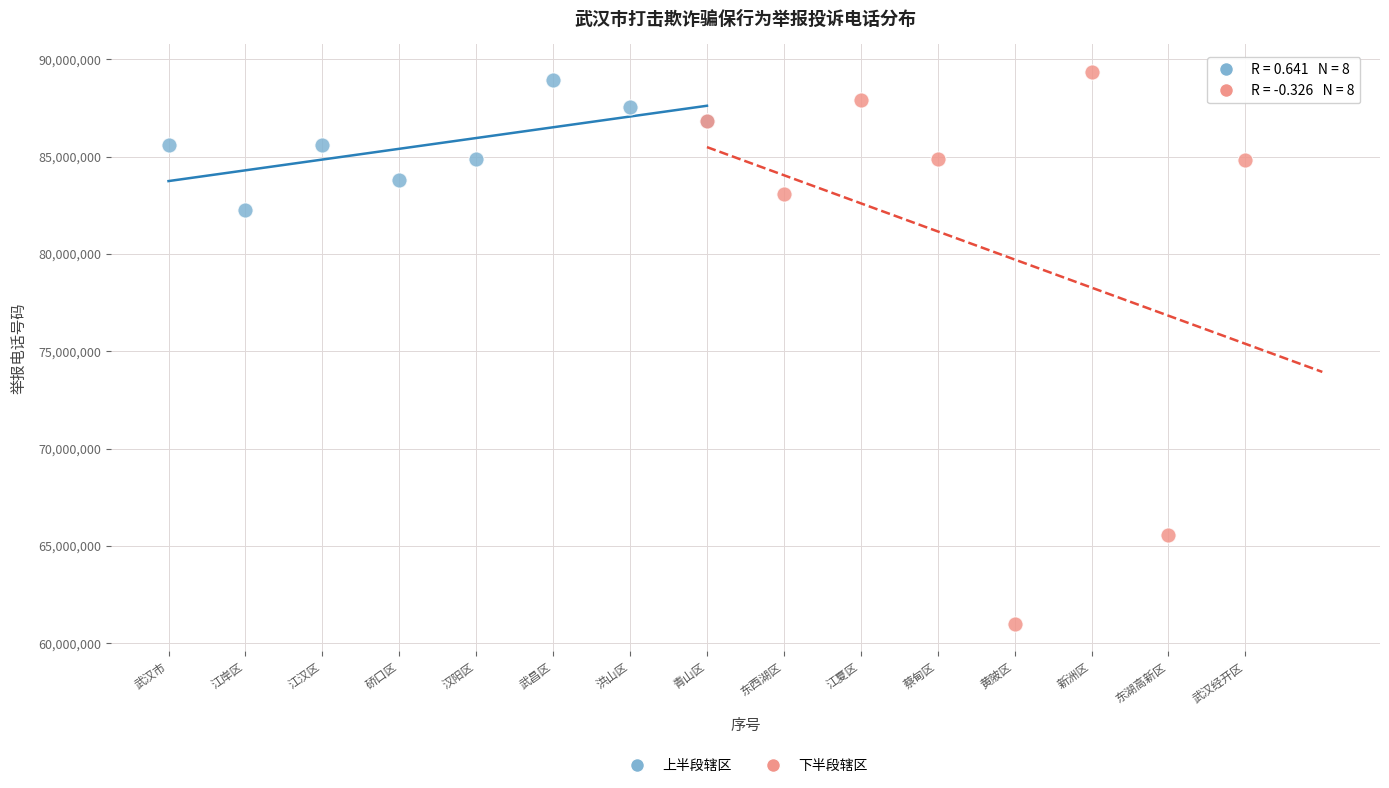

Which series contains the lowest Y value?

下半段辖区